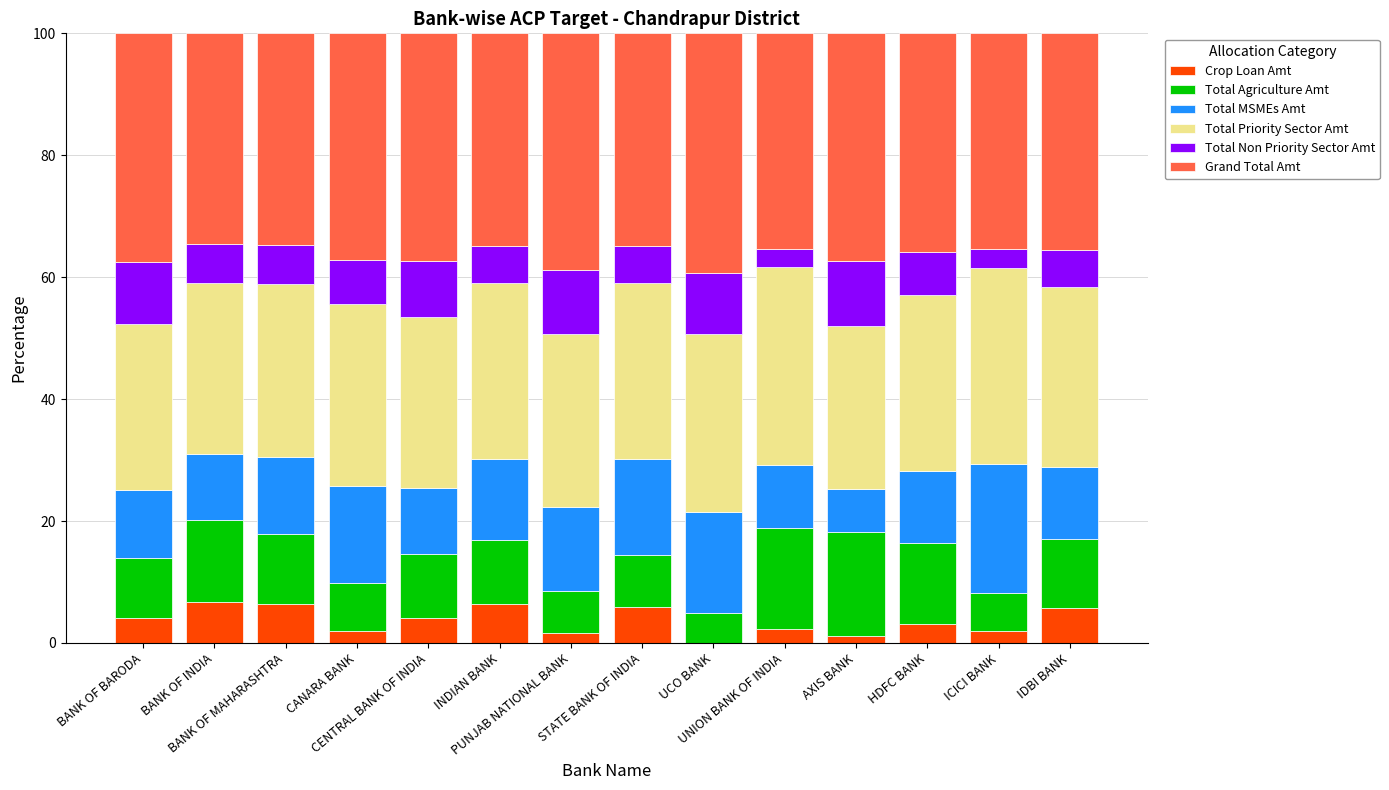

Count the number of data series in this chart.

6